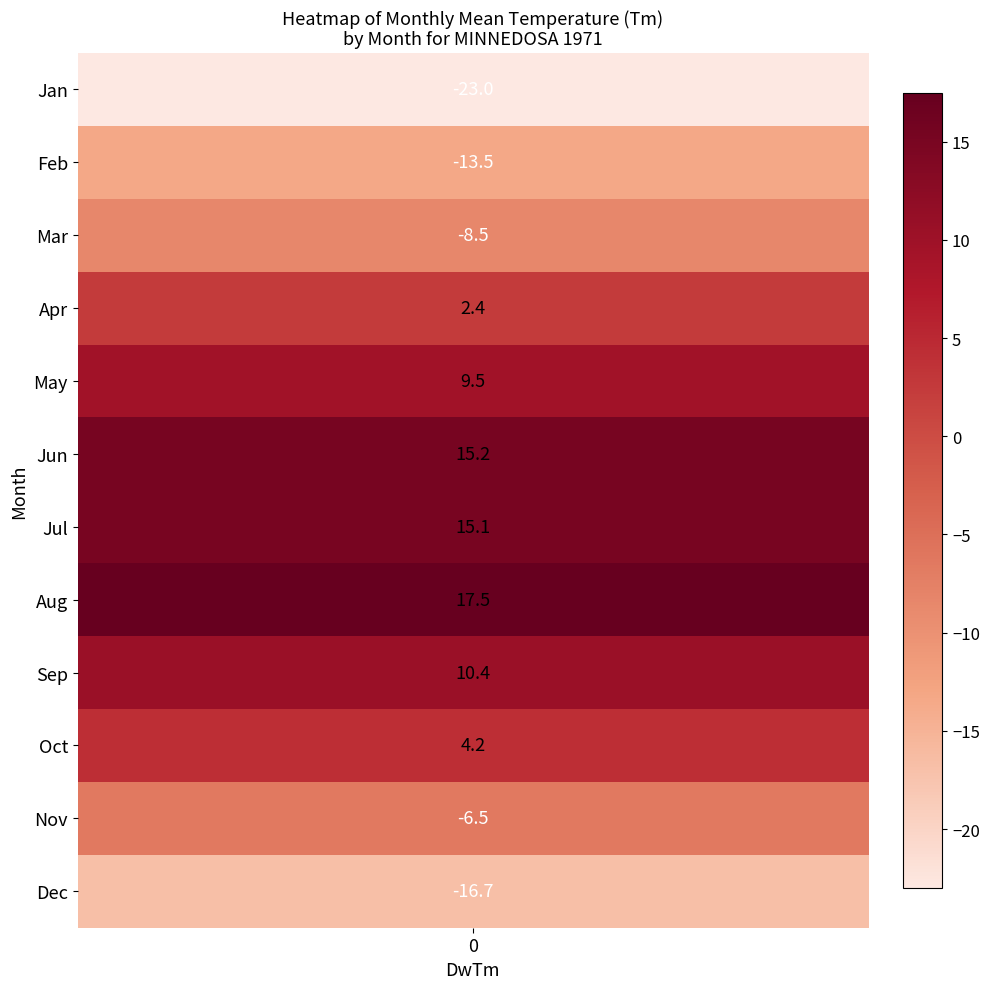

Where is the data nearest to the value -2?

3